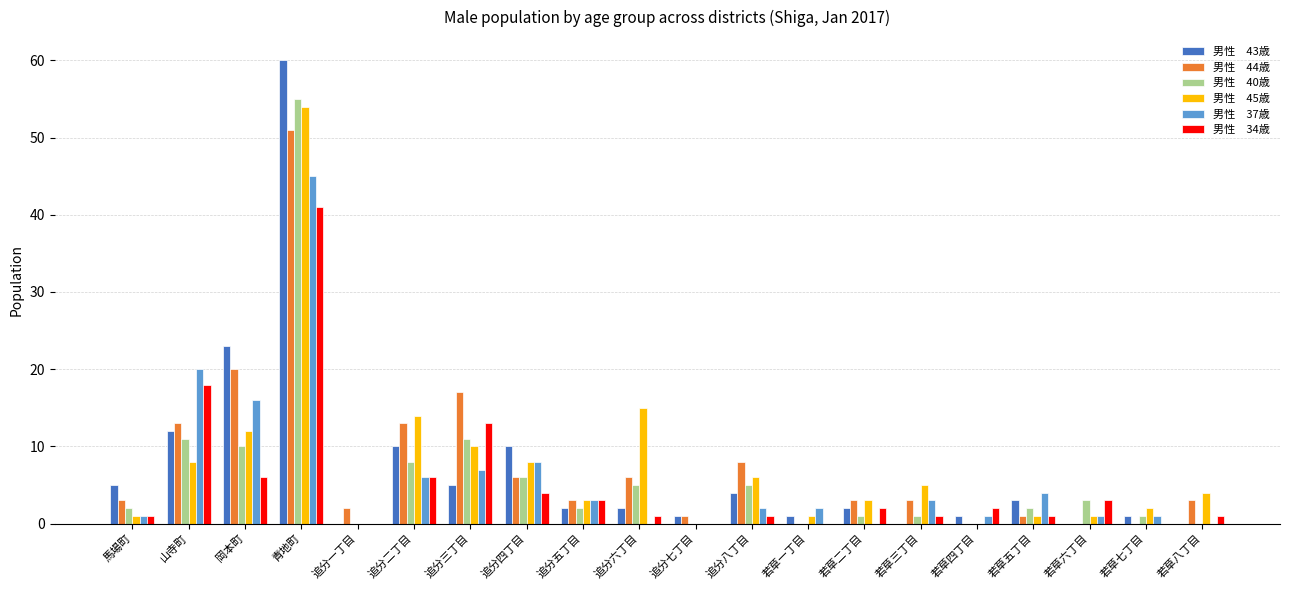

Count the number of categories in the chart.

20